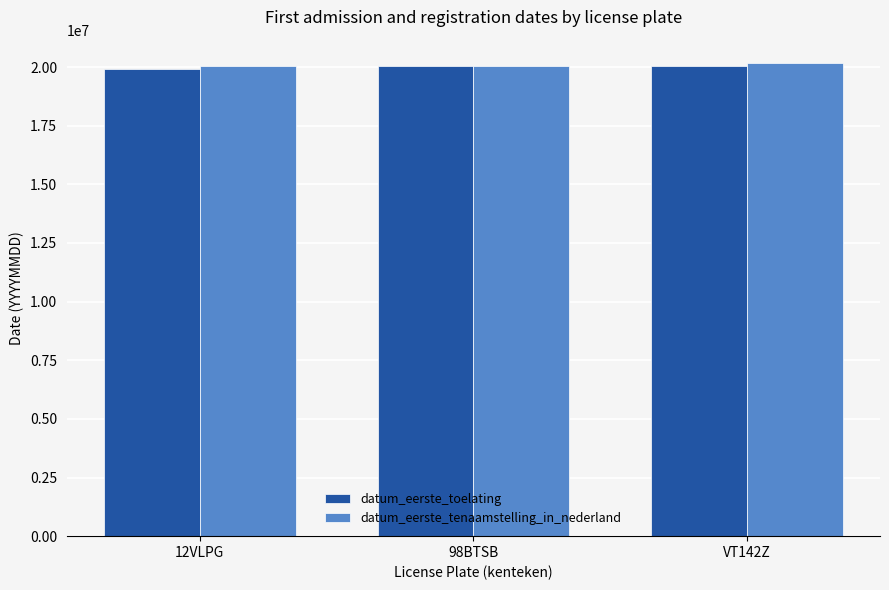

Are the bars horizontal?

No